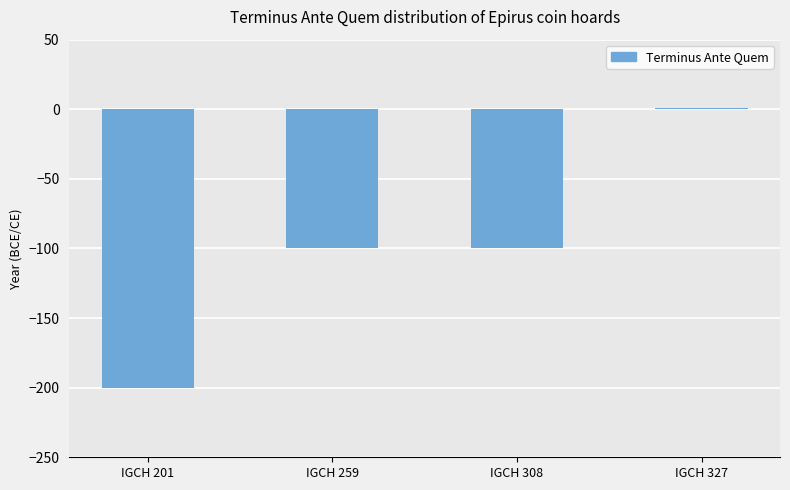

What is the approximate value at IGCH 201?

-200